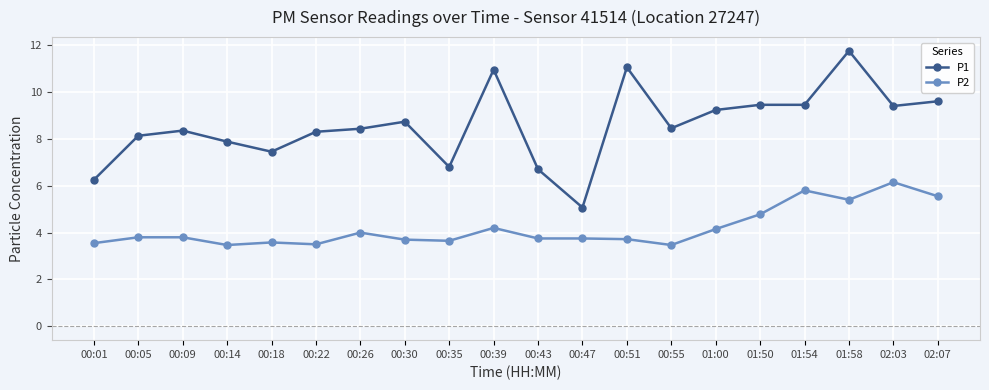

At which category is the sum across all series the highest?

01:58